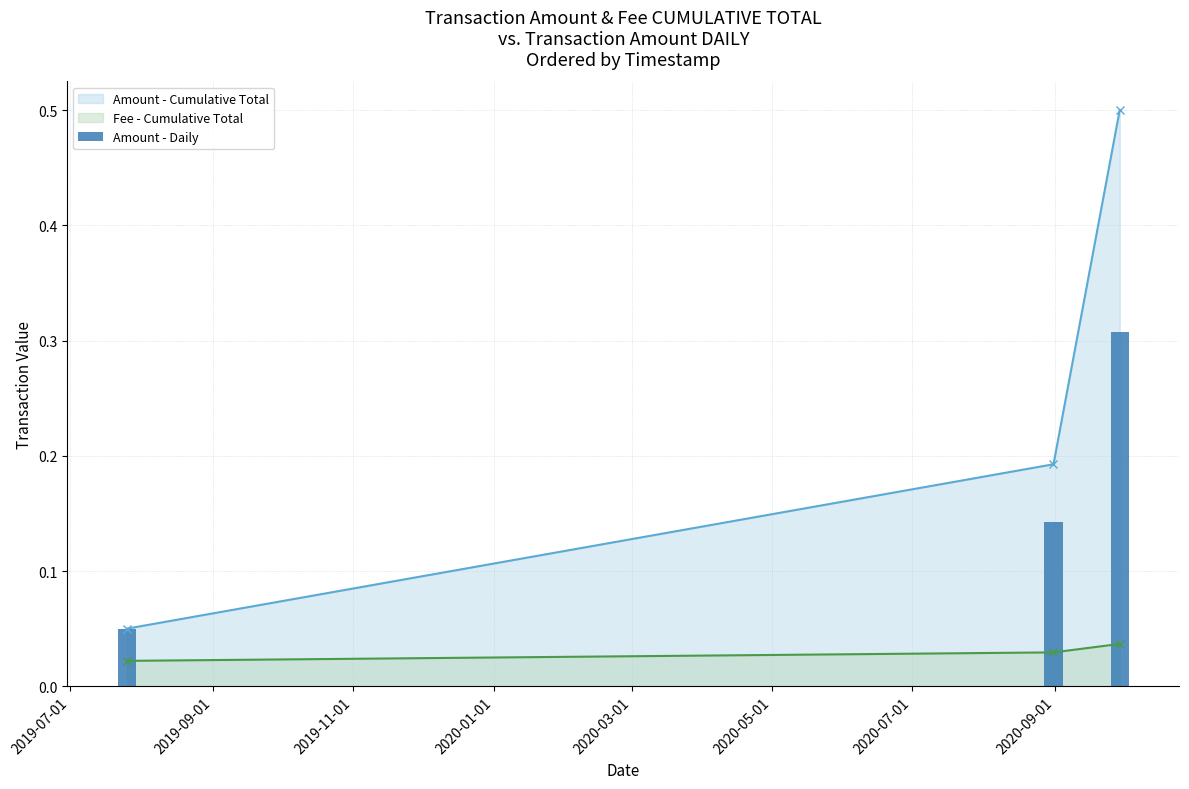

What is the average value?

0.2